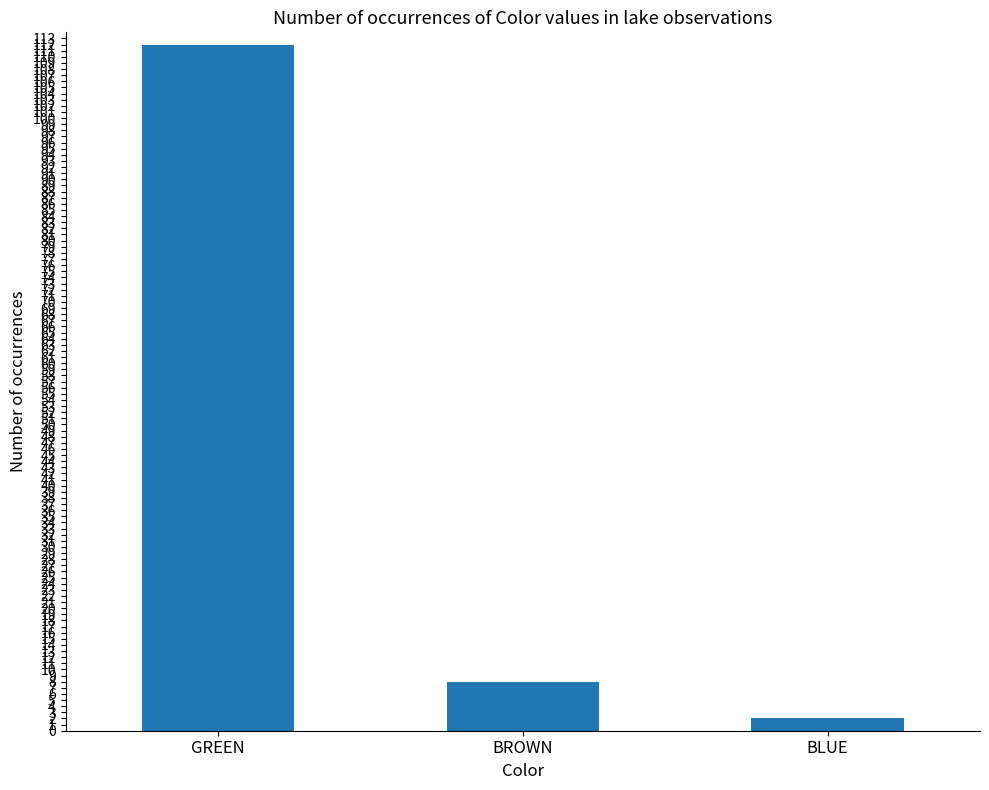

Reading left to right, extract all data points from this chart.

112	8	2